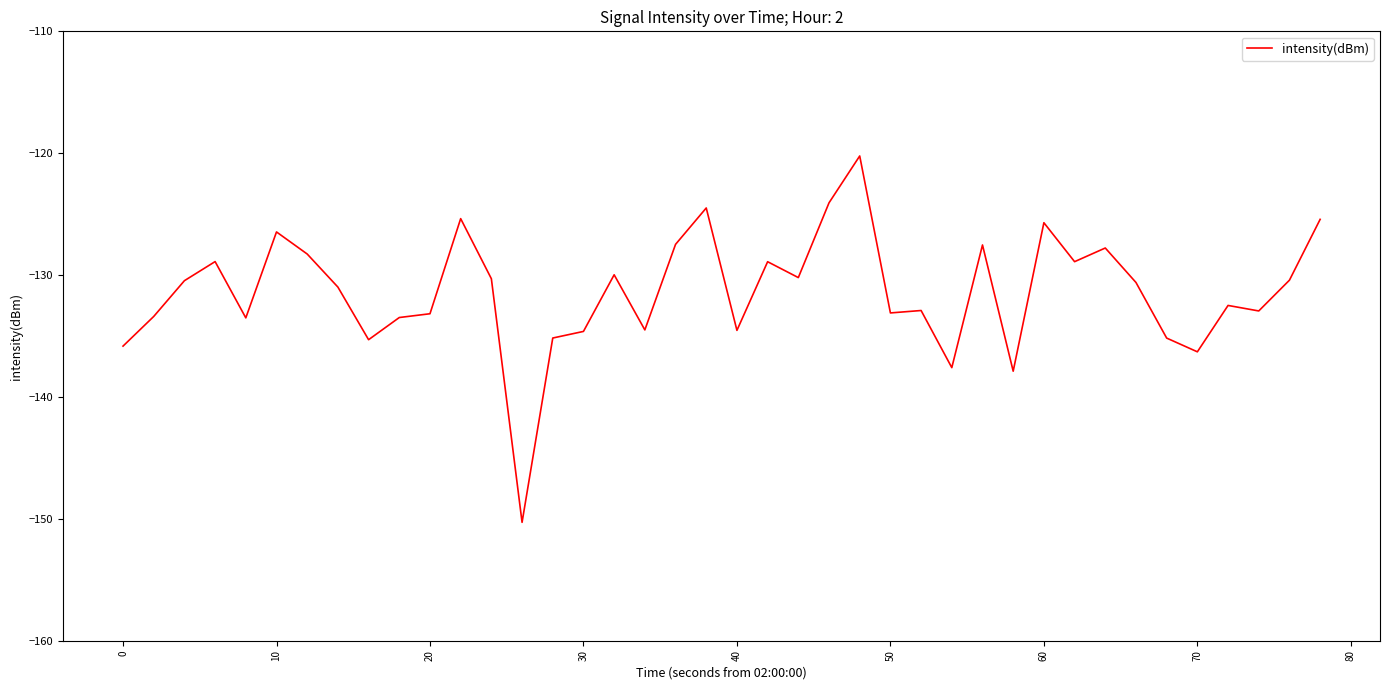

What is the difference between the maximum and minimum values?

30.1